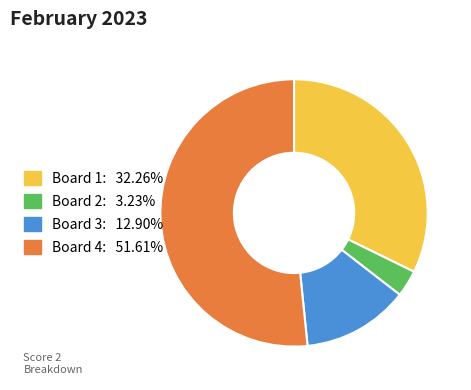

Which category has the biggest portion of the pie?

Board 4